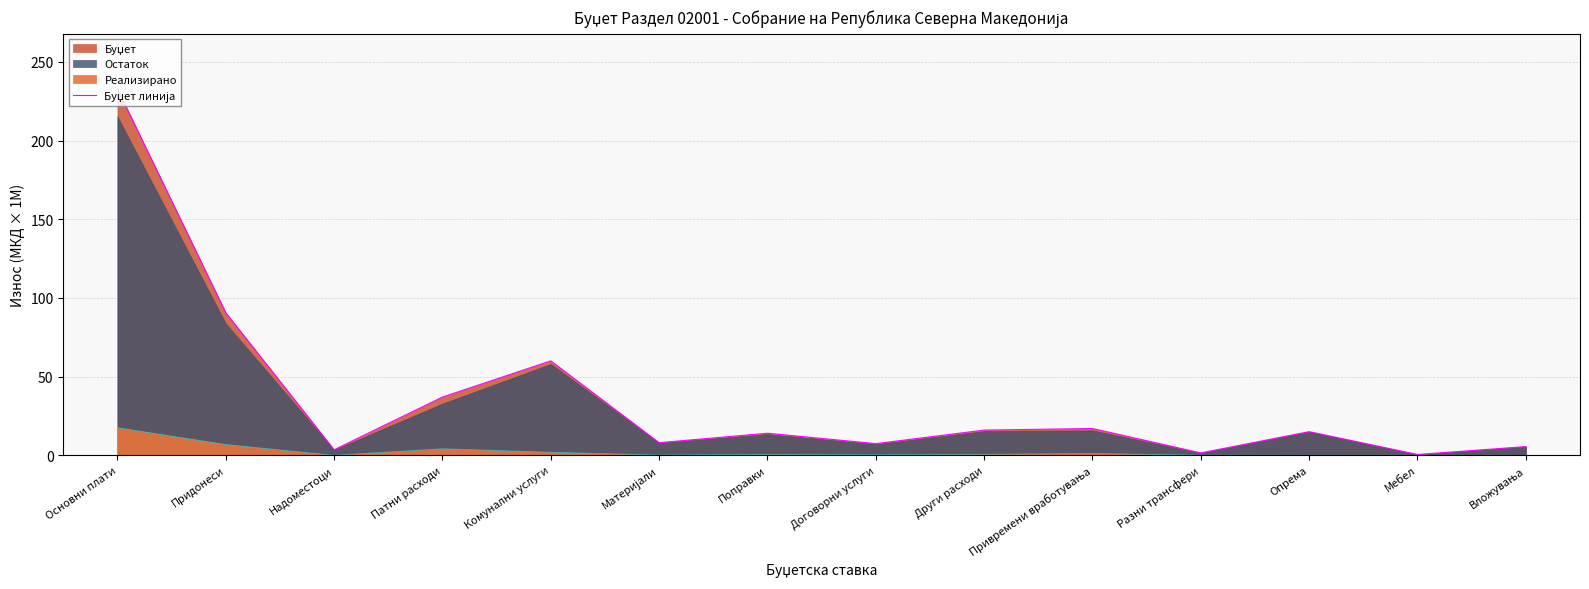

What is the change in value from Придонеси to Патни расходи?

-53.6